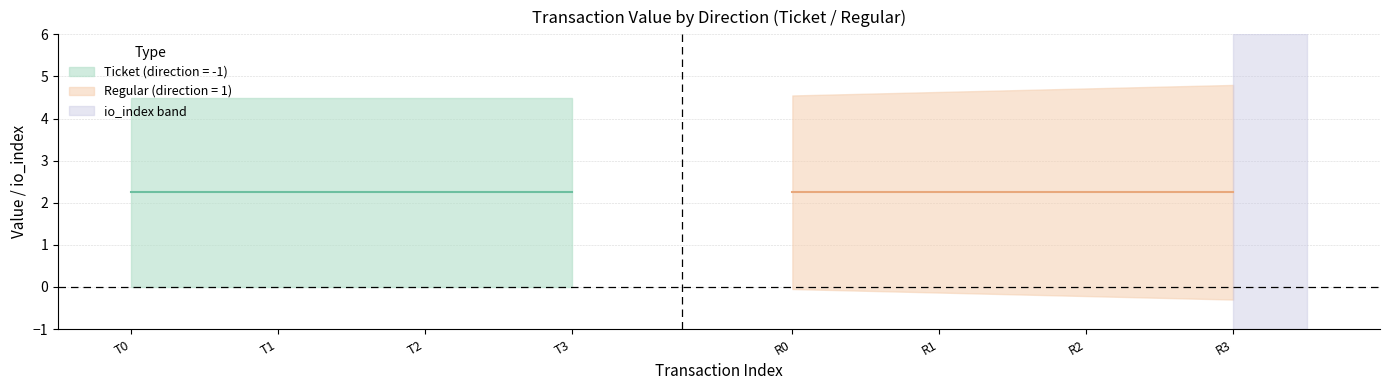

True or false: value_in has a value of 1.7 at tx_0.

False